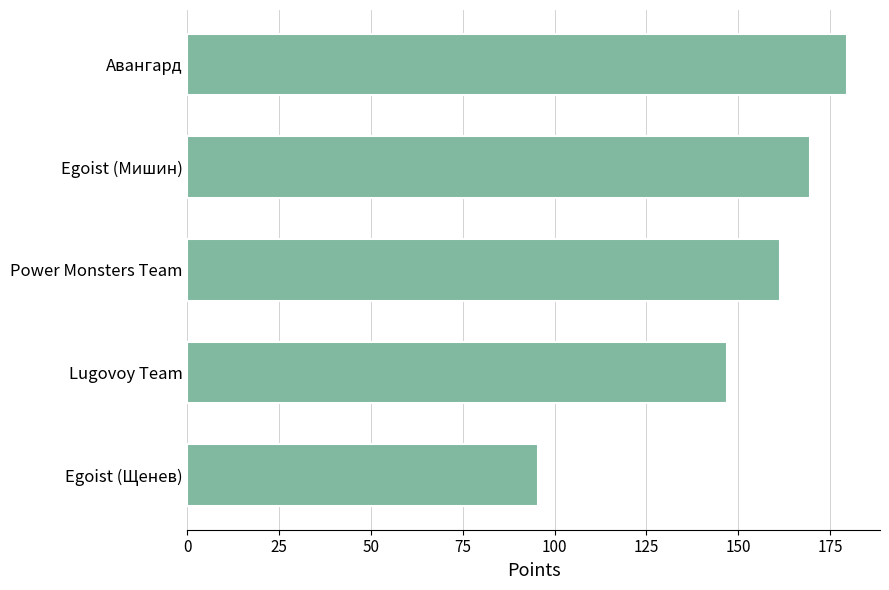

List the labels in order of value, largest first.

Авангард, Egoist (Мишин), Power Monsters Team, Lugovoy Team, Egoist (Щенев)